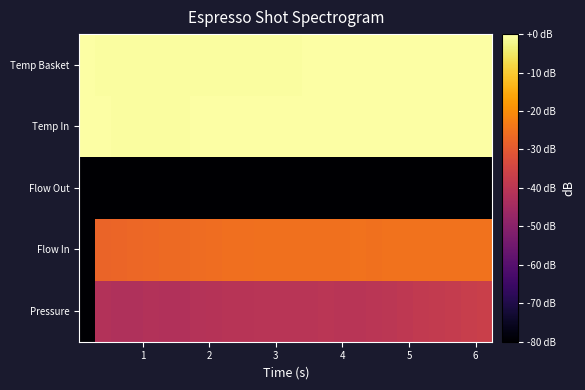

Count the number of categories in the chart.

26